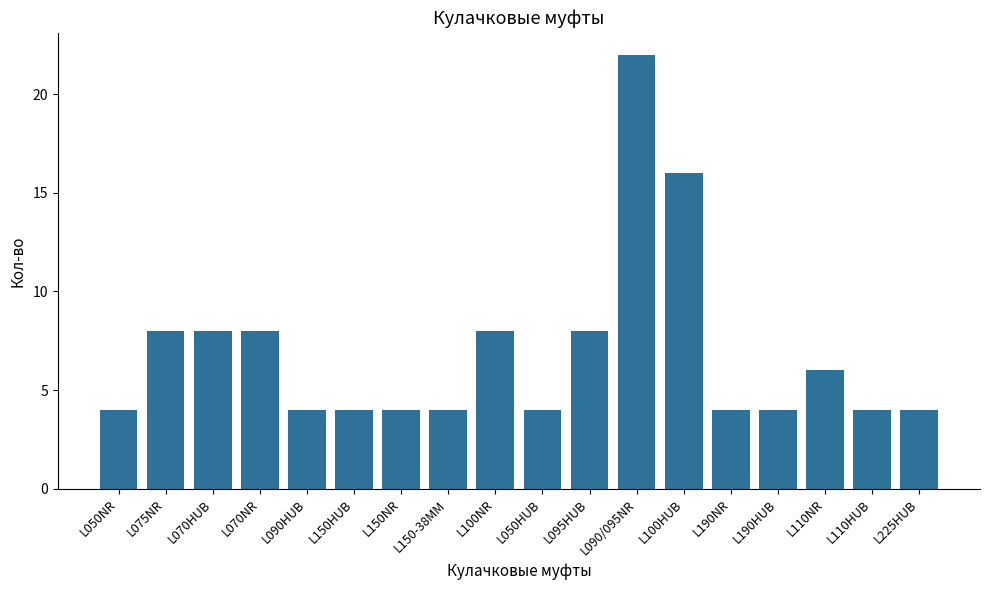

Which has a higher value, L070HUB or L090HUB?

L070HUB